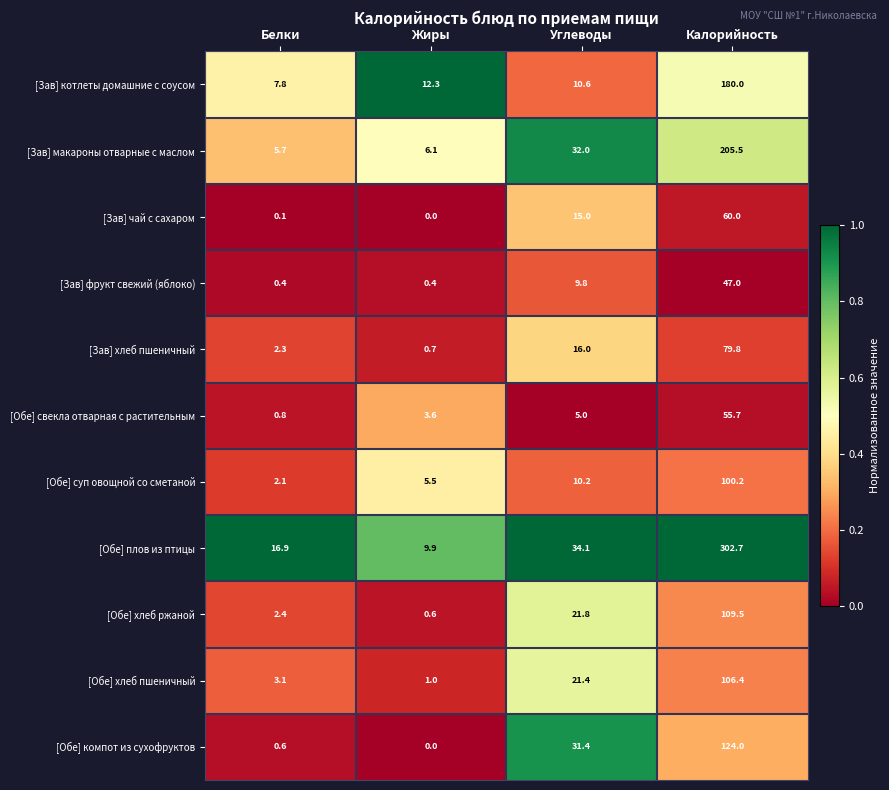

Between Белки and Углеводы, which series saw the biggest shift?

[Обе] компот из сухофруктов